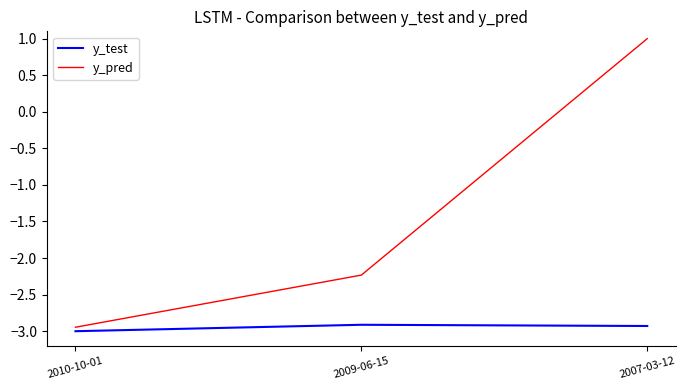

What is the highest value of the y_pred series?

1.0